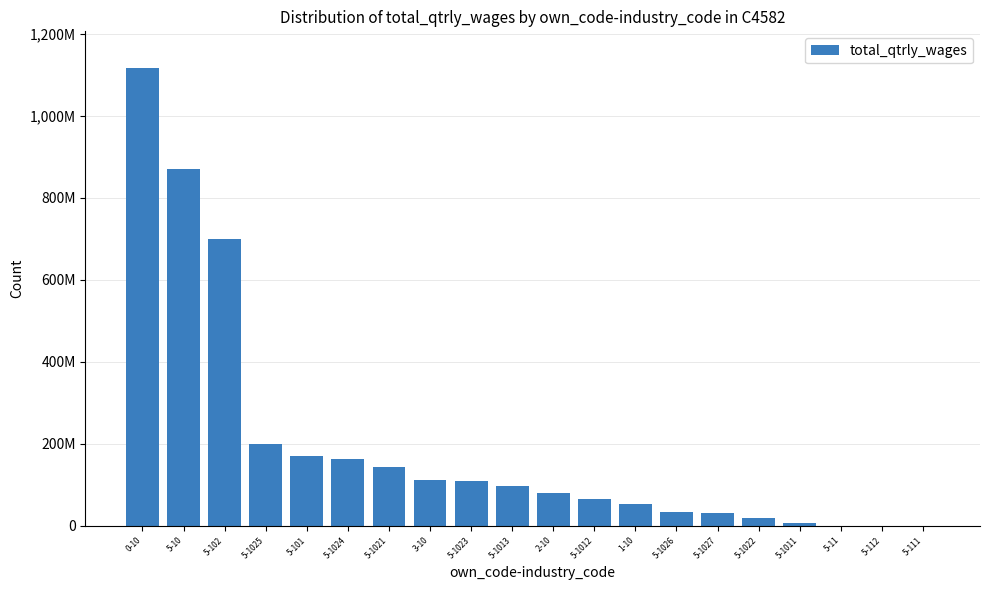

List the labels in order of value, smallest first.

5-111, 5-112, 5-11, 5-1011, 5-1022, 5-1027, 5-1026, 1-10, 5-1012, 2-10, 5-1013, 5-1023, 3-10, 5-1021, 5-1024, 5-101, 5-1025, 5-102, 5-10, 0-10